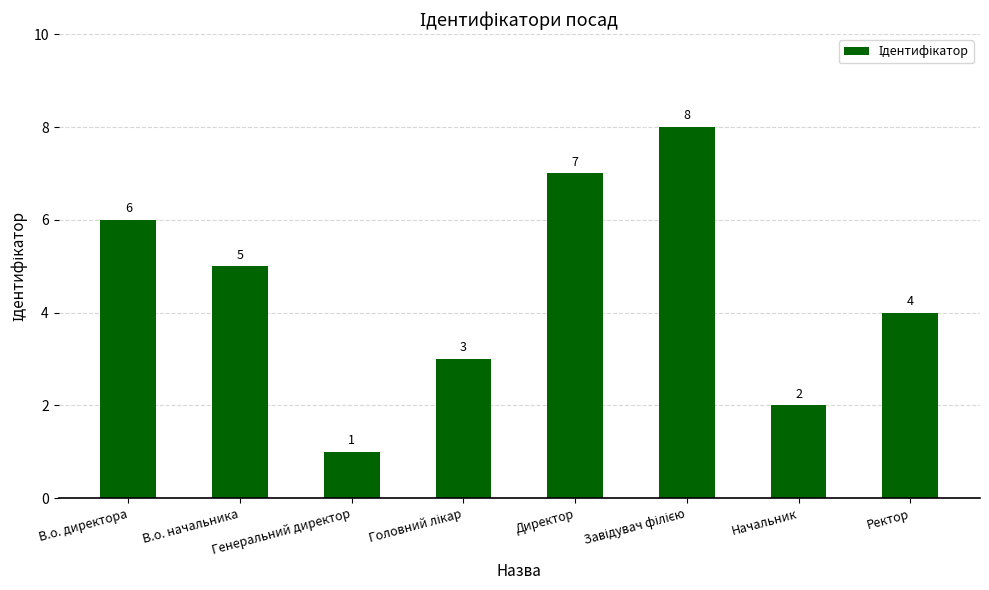

What value does the data have at В.о. начальника?

5